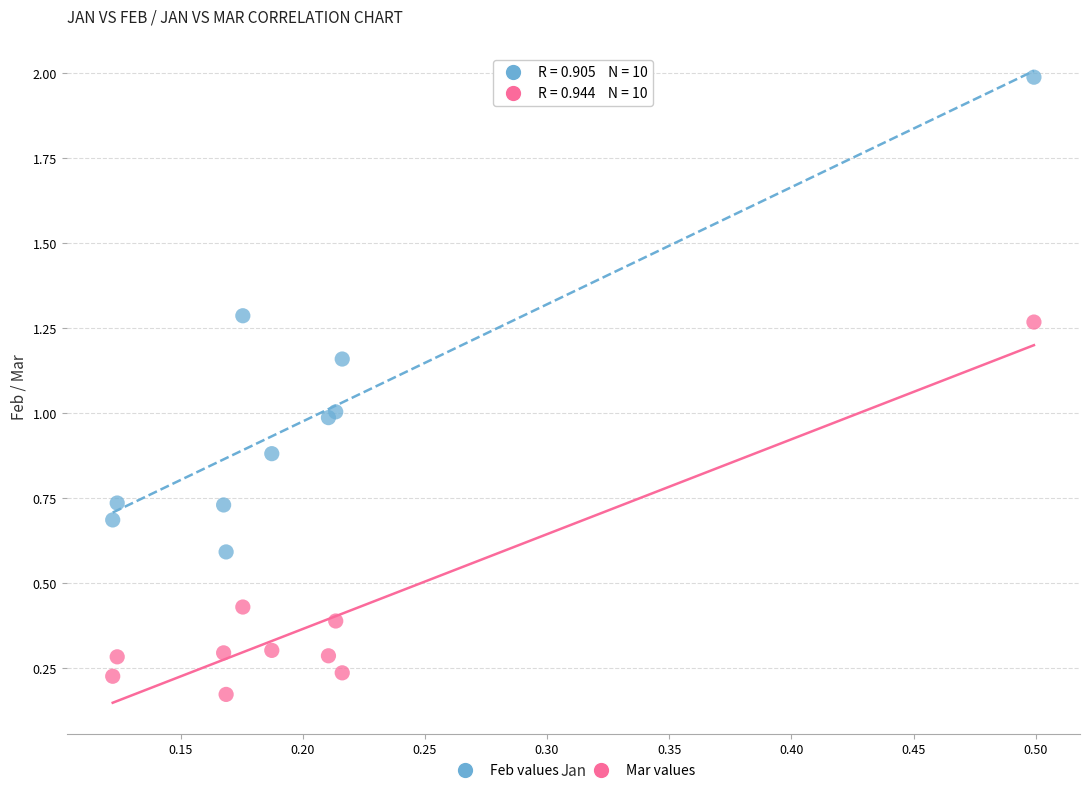

Which series contains the highest Y value?

Feb values